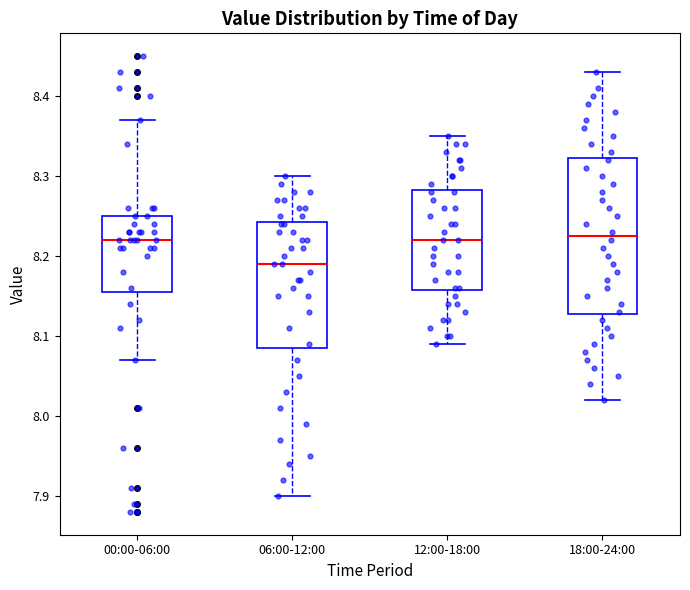

Reading left to right, read every box against the y-axis: the position of its median line, the range the box covers, and the ends of its whiskers. The values are not printed on the chart, so give them approximately, as read against the axis.

00:00-06:00: median 8.22, box 8.16 to 8.25, whiskers 8.07 to 8.37
06:00-12:00: median 8.19, box 8.09 to 8.24, whiskers 7.90 to 8.30
12:00-18:00: median 8.22, box 8.16 to 8.28, whiskers 8.09 to 8.35
18:00-24:00: median 8.23, box 8.13 to 8.32, whiskers 8.02 to 8.43